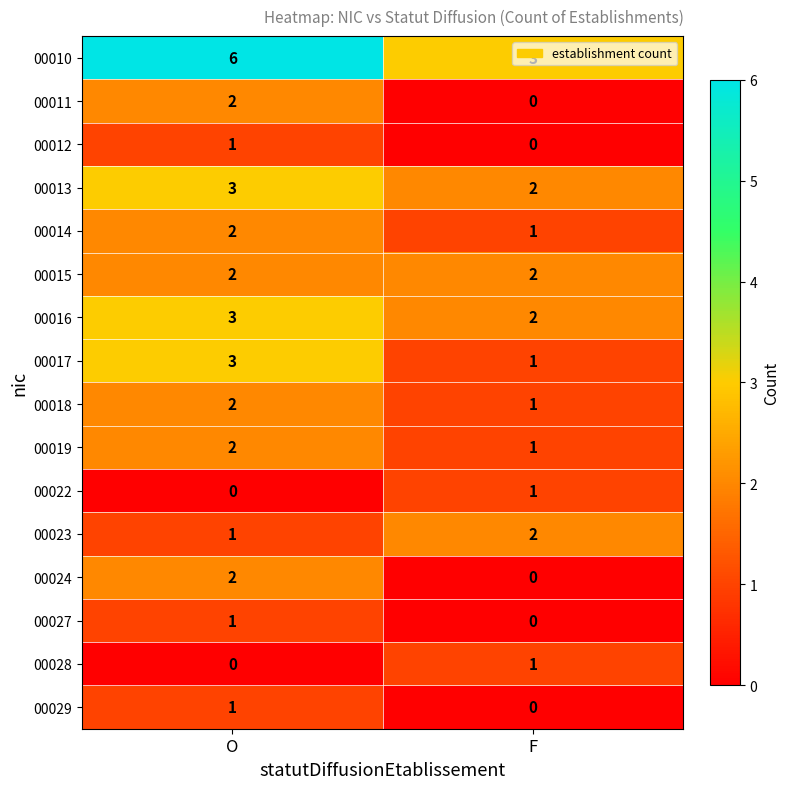

What is the sum of the 00015 values at F and O?

4